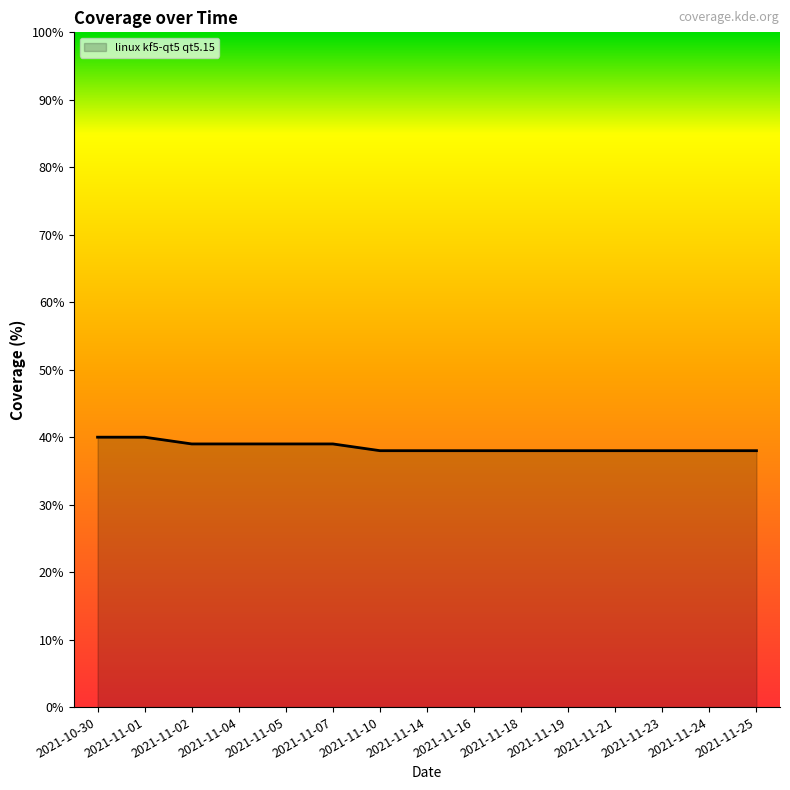

True or false: the data has more than 2 interior local peaks.

False